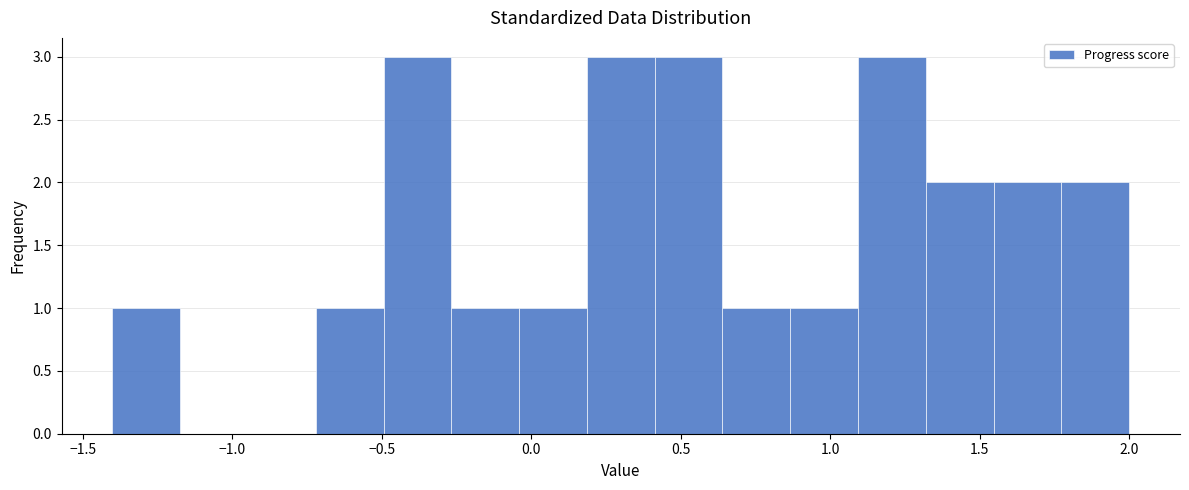

What is the height of the bar covering 0.65 to 0.85 on the x-axis? Neither the bar edges nor the heights are printed on the chart, so give them approximately, as read against the axes.

1